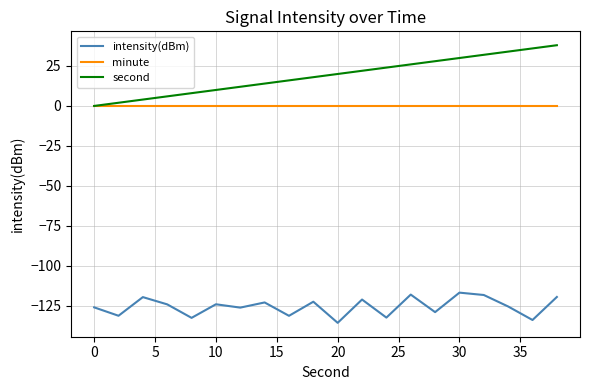

Which series has the widest spread of values?

second